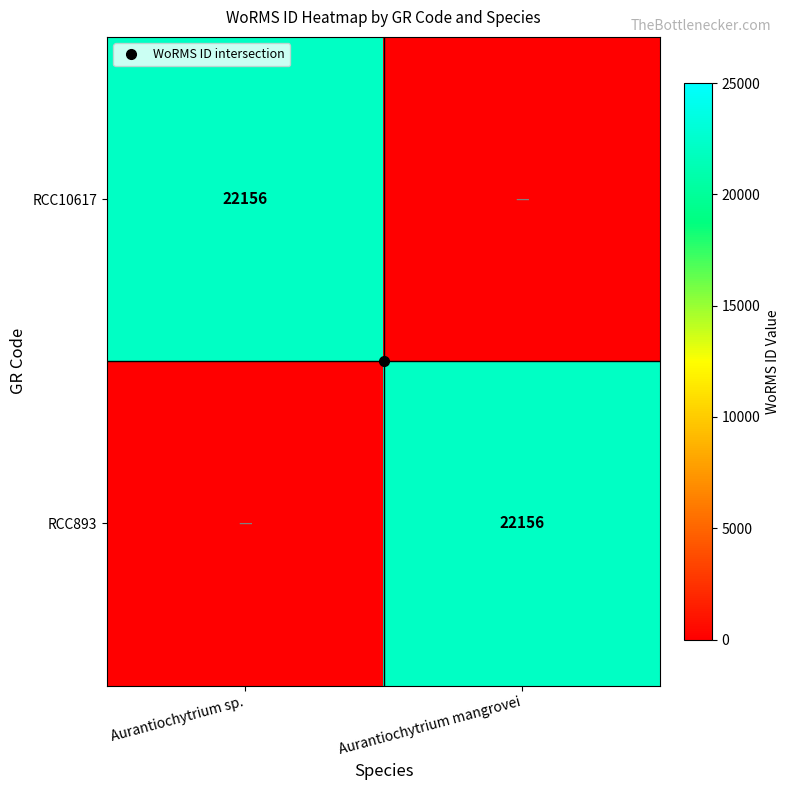

What is the difference between the maximum and minimum values in the RCC893 series?

22156